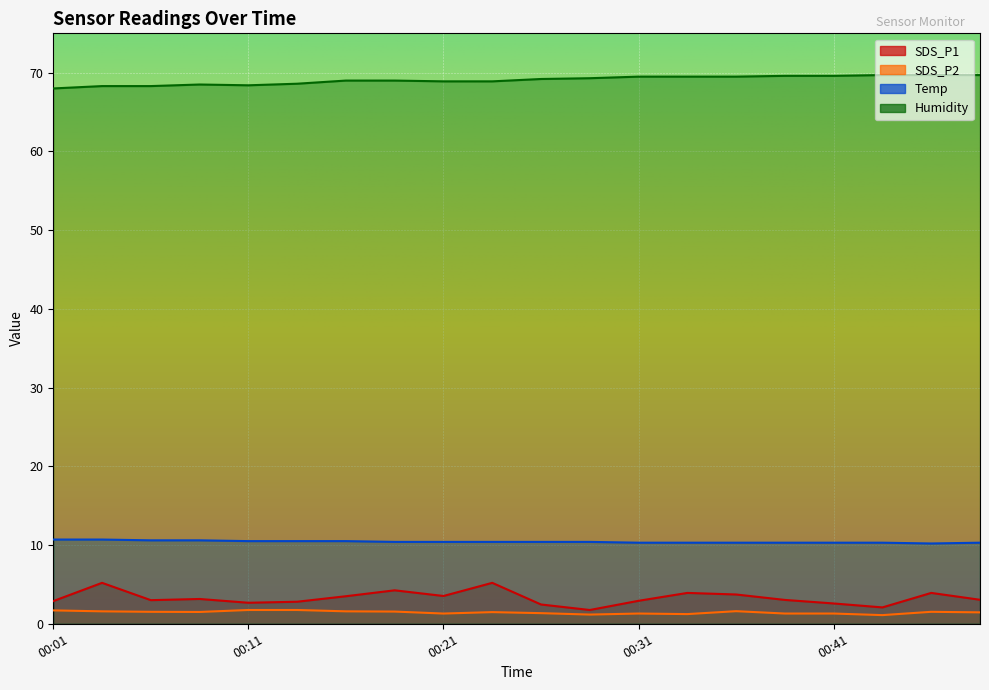

True or false: Temp has a value of 10.4 at 00:23.

True